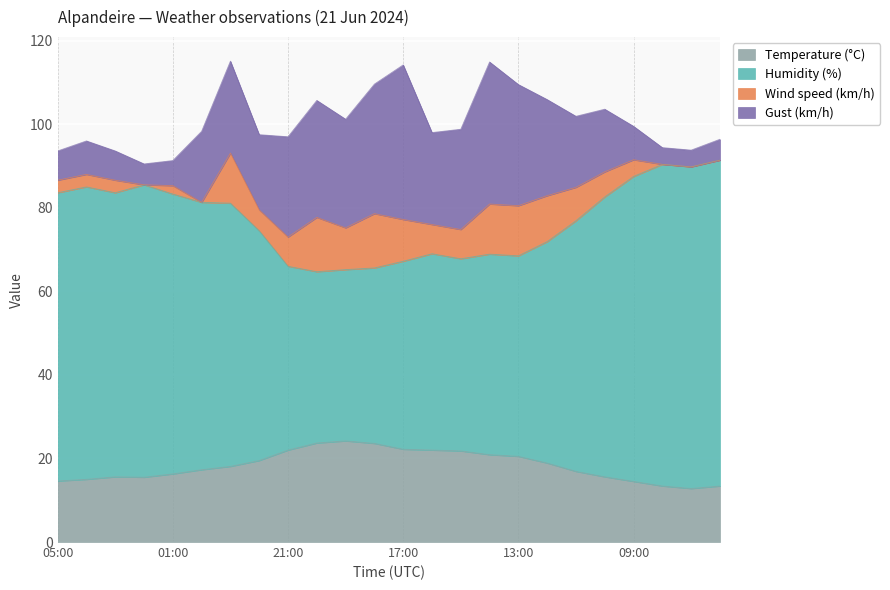

What is the value of the Humidity (%) point at the 9th from the left?

66.0